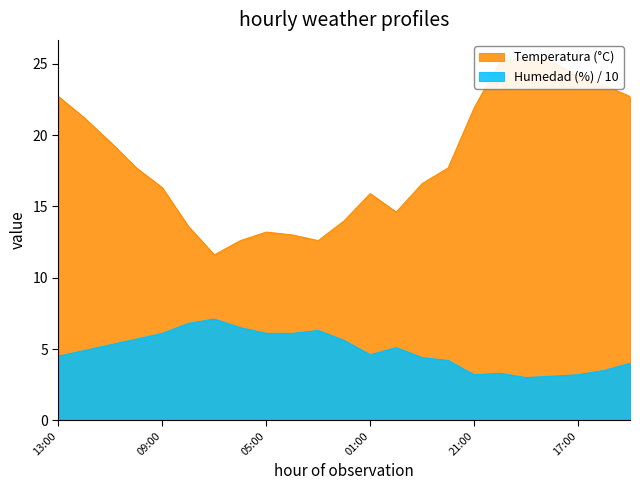

What is the difference between the Temperatura (°C) values at 23:00 and 15:00?

6.1